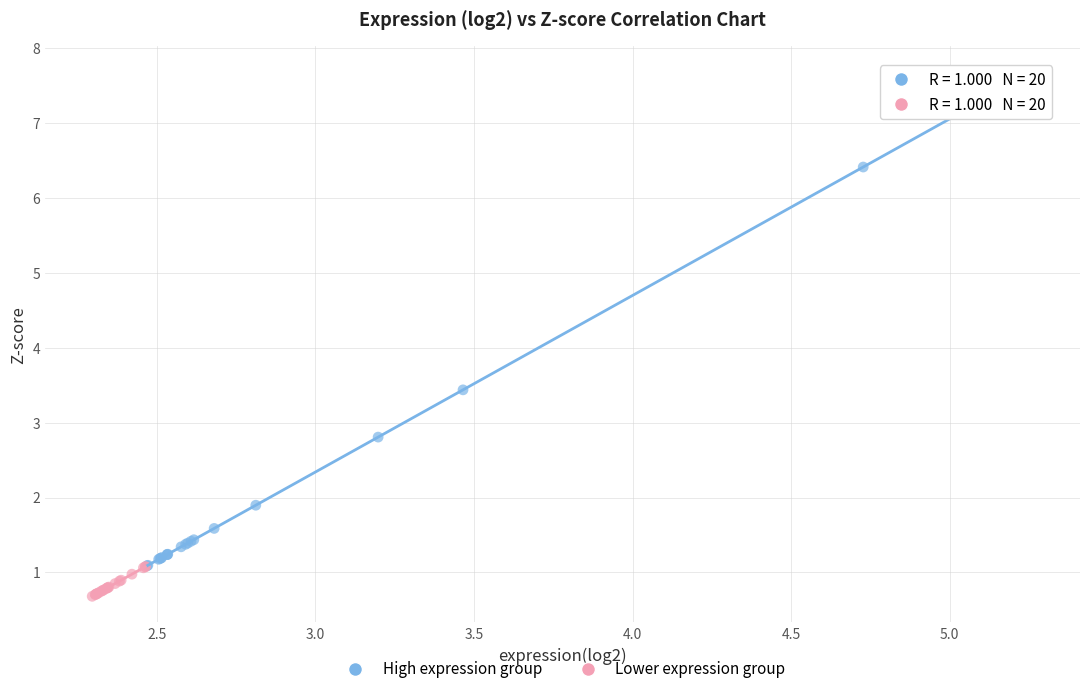

Which series contains the highest Y value?

High expression group